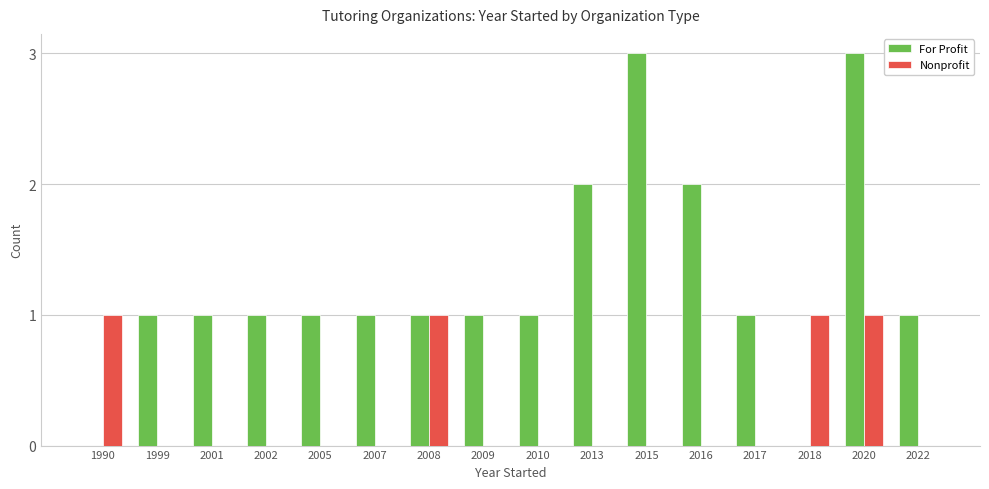

What is the greatest value displayed?

3